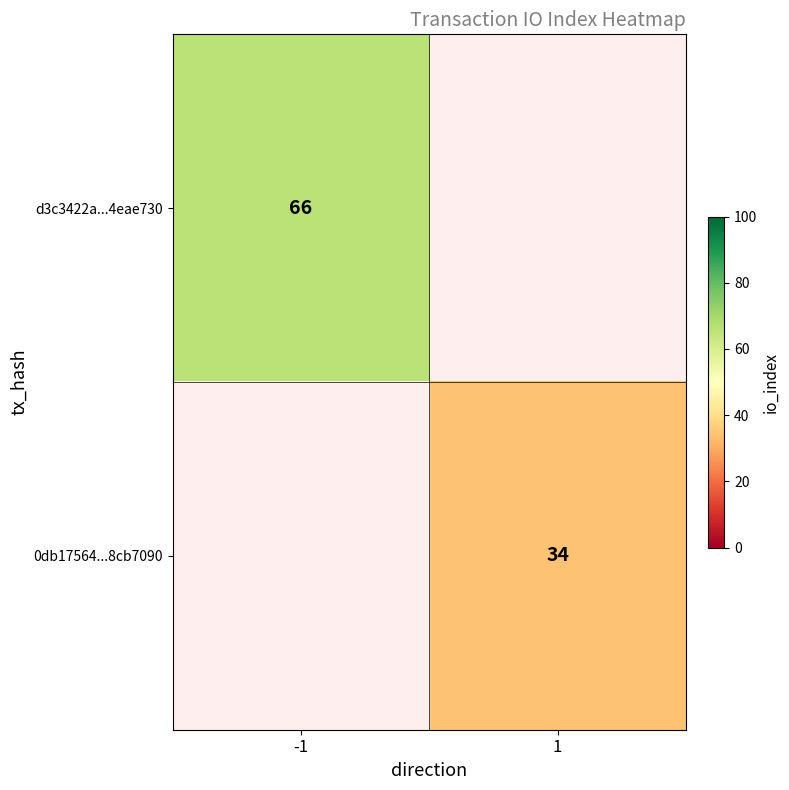

Which label corresponds to the smallest value in the chart?

1